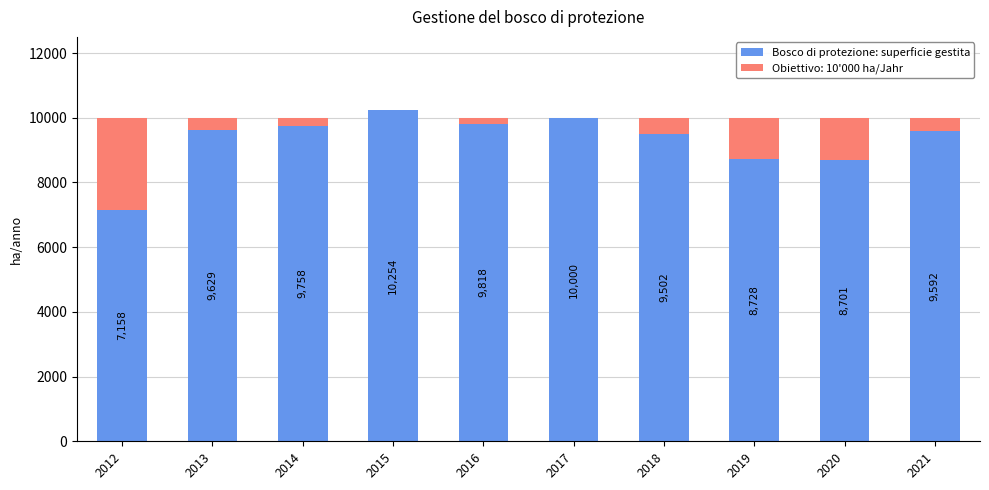

How many data points does each series have?

10